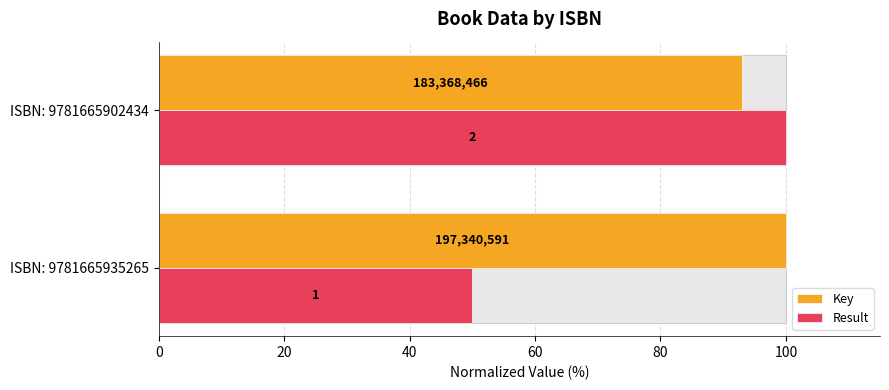

How many bars are there in total?

4